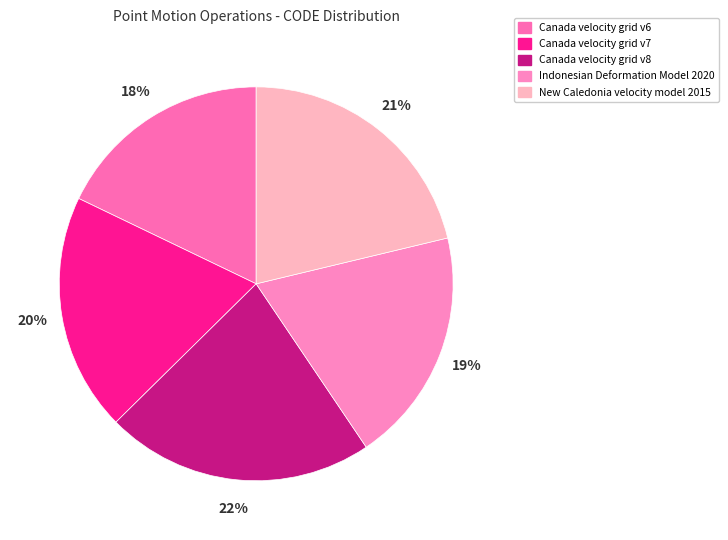

Count the number of slices in the pie.

5